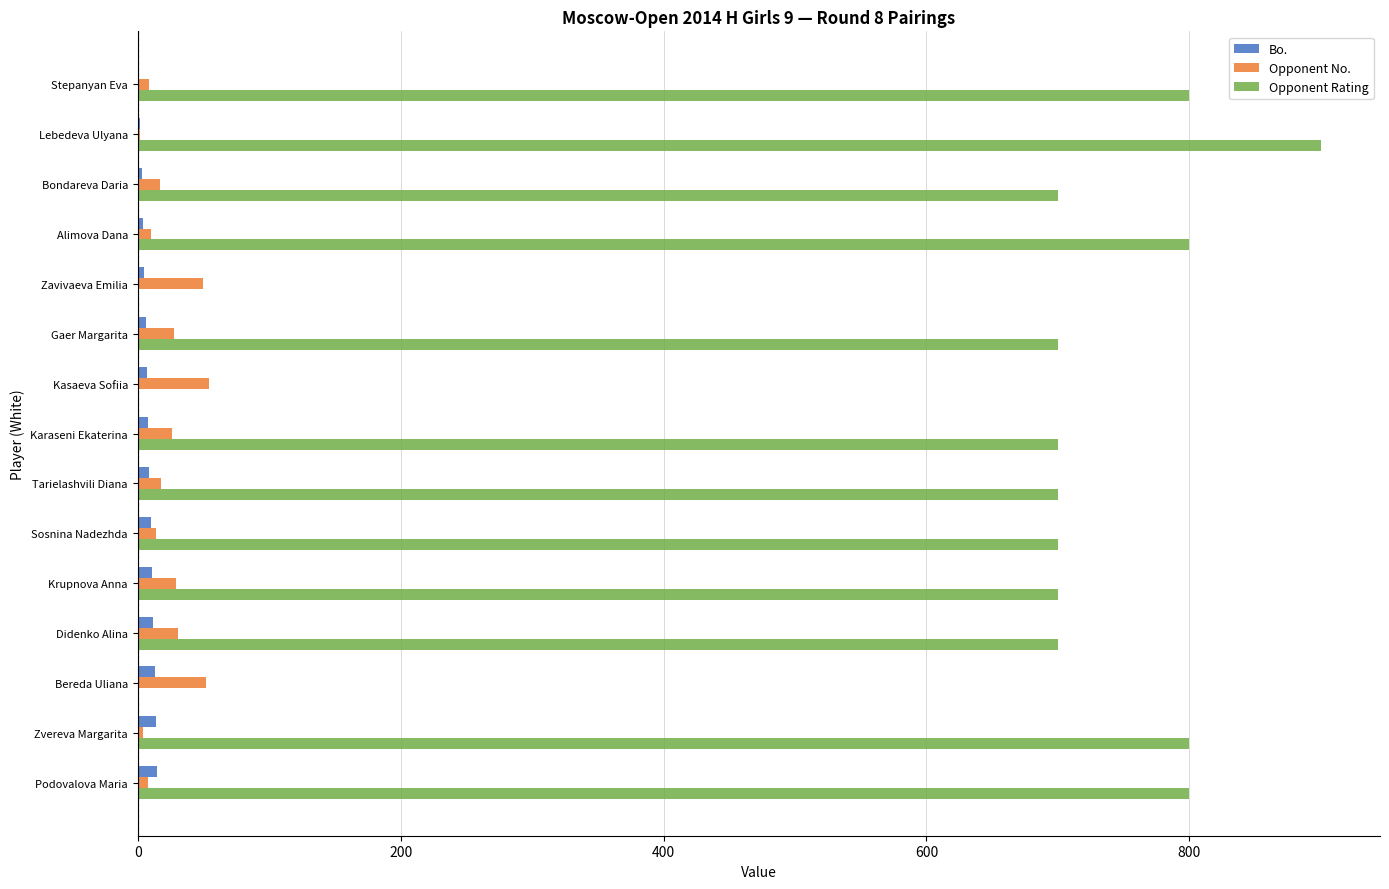

At which category is the sum across all series the highest?

Lebedeva Ulyana